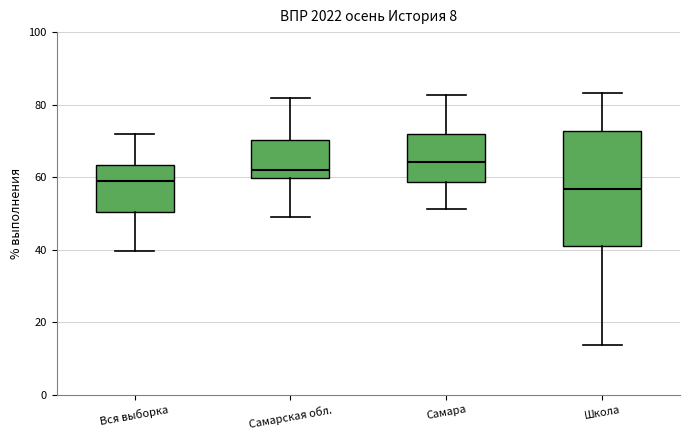

Which box has the highest median line?

Самара